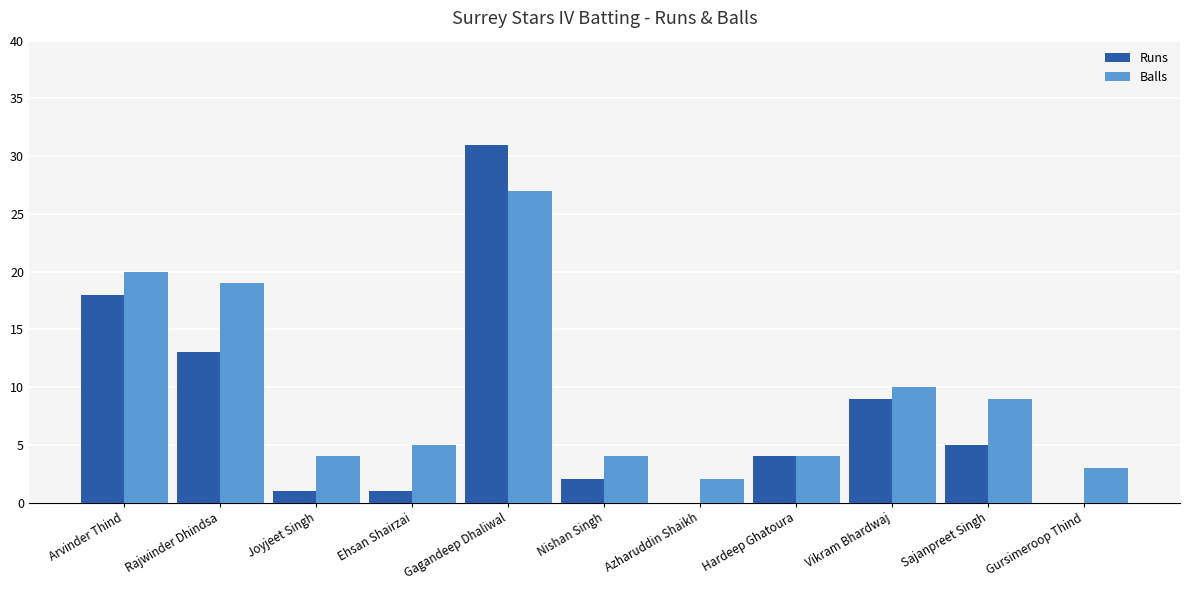

True or false: Runs has a value of 18 at Arvinder Thind.

True